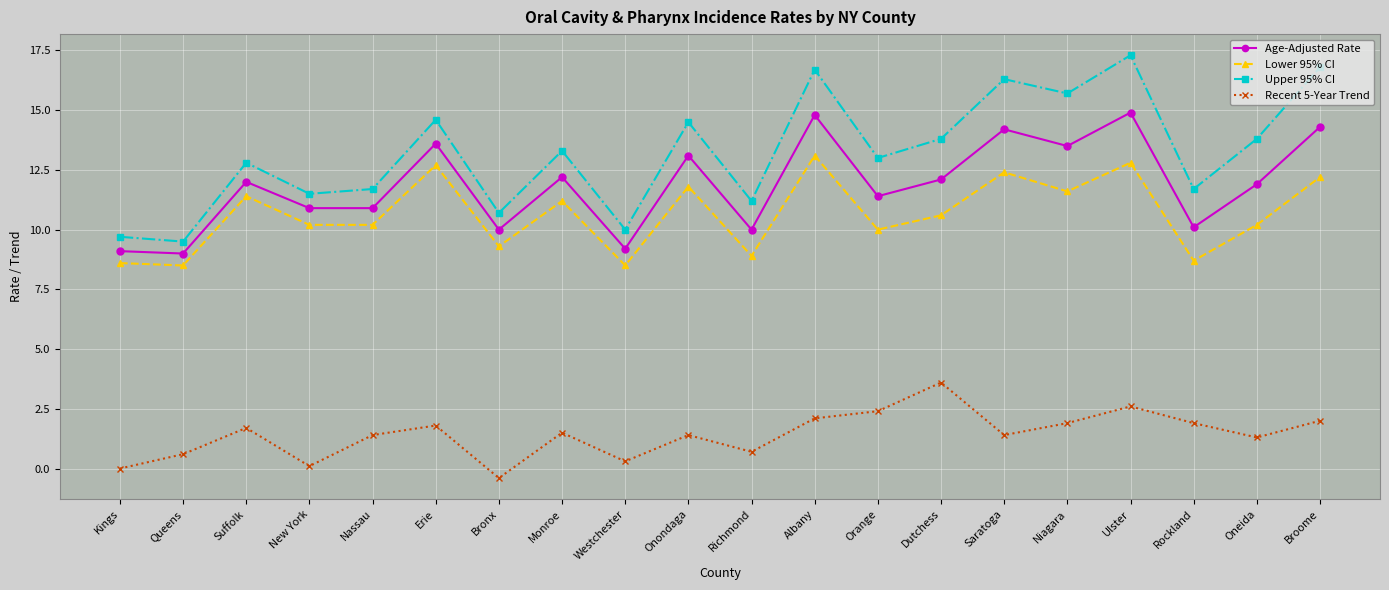

Which series has the largest total across all categories?

Upper 95% CI